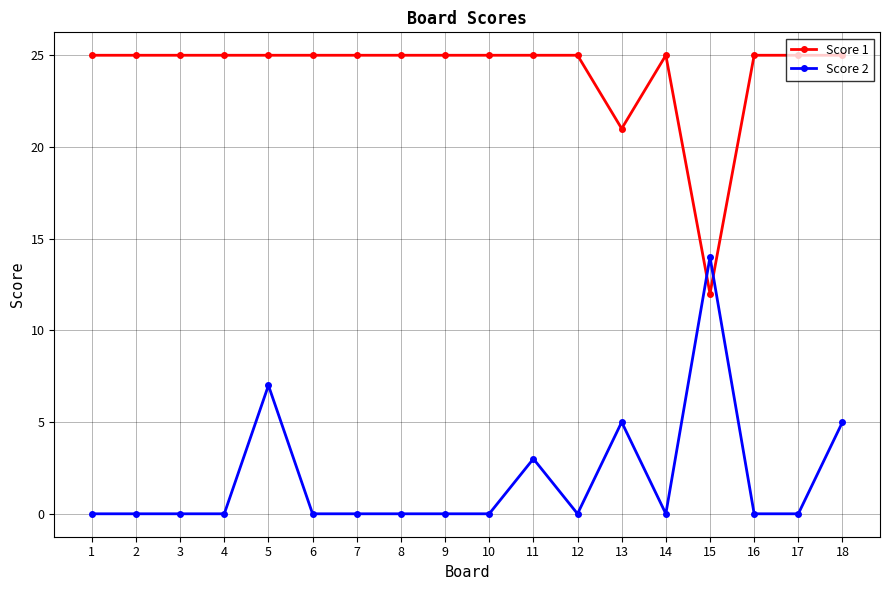

What is the sum of the Score 1 values at 13 and 4?

46